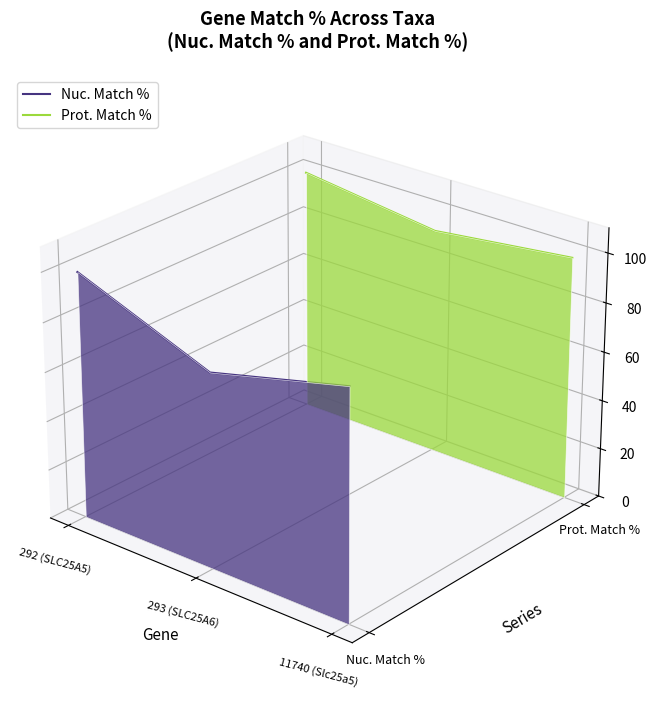

What are all the series names shown in the legend?

Nuc. Match %, Prot. Match %